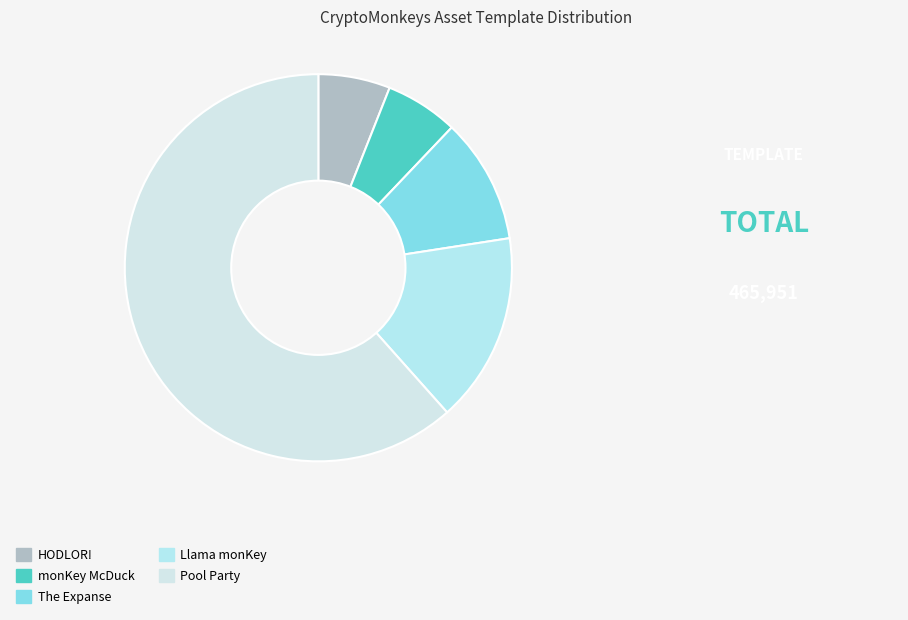

How much of the chart is everything except HODLOR!?

94.0%